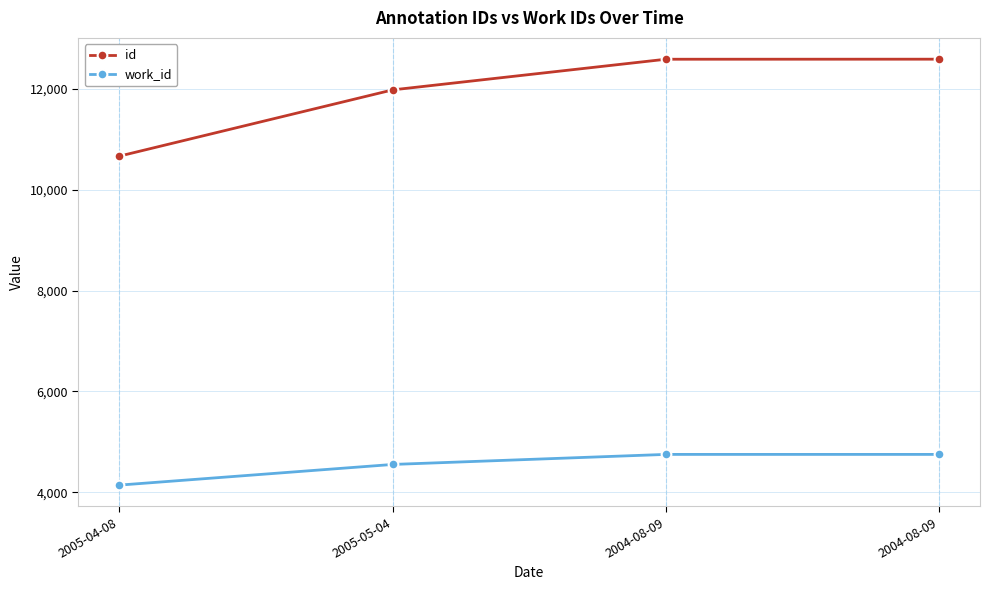

What value does the id series have at 2005-05-04?

11974